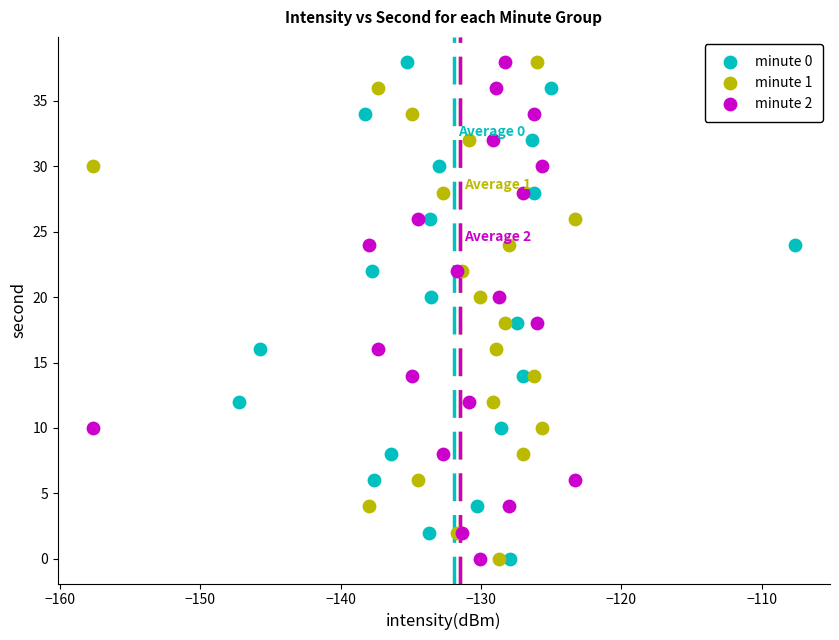

What are all the series names shown in the legend?

minute 0, minute 1, minute 2